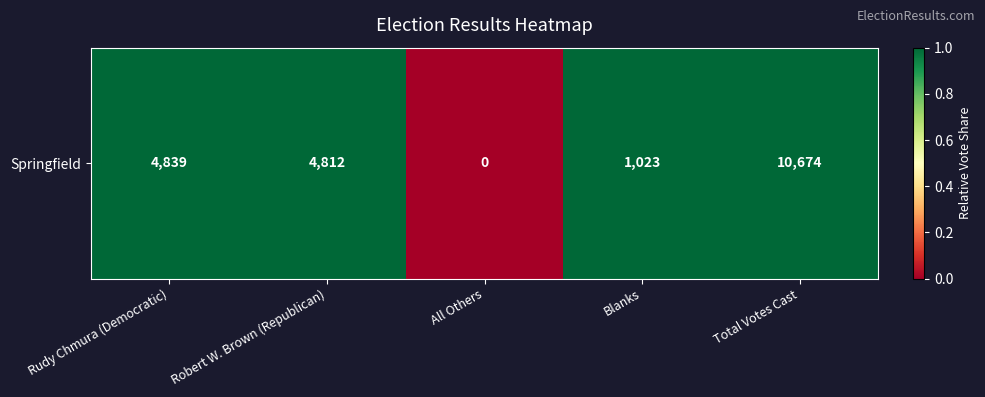

At which category does the chart reach its peak across all series?

Rudy Chmura (Democratic)